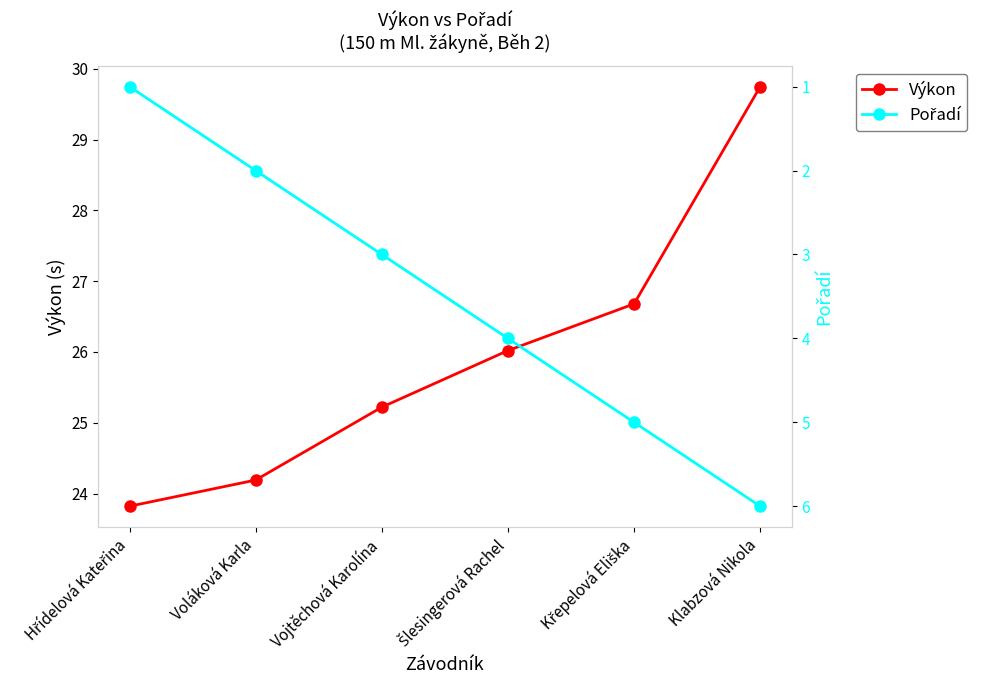

What is the label of the 5th point from the right?

Voláková Karla